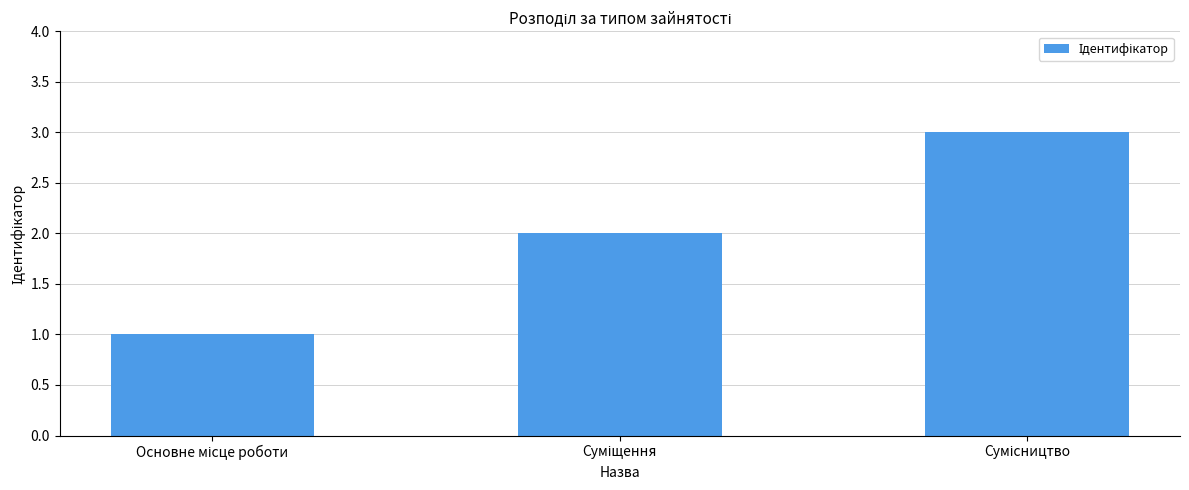

Reading right to left, transcribe all the data shown in this chart.

3	2	1